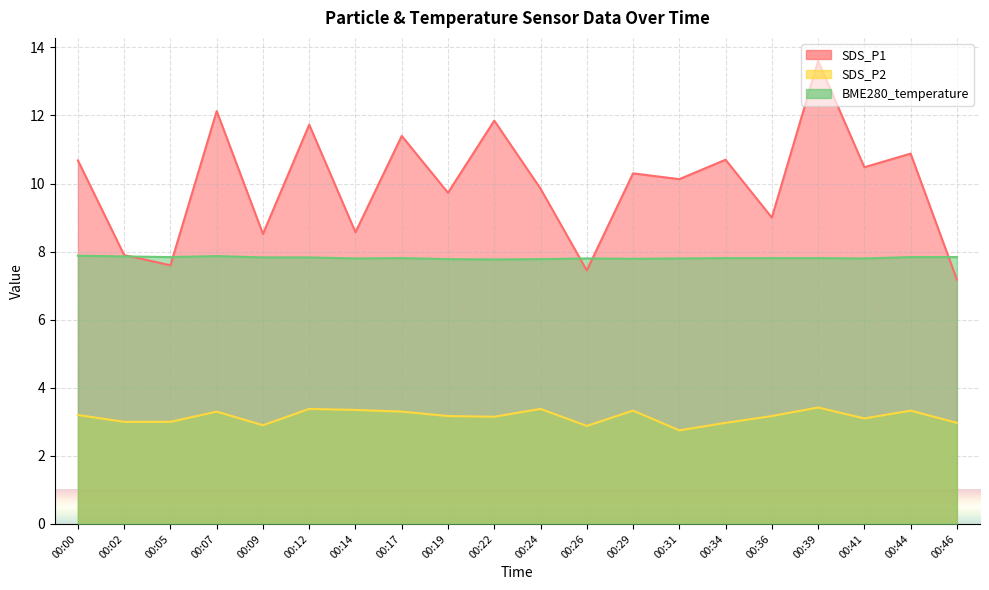

Is it true that SDS_P2 equals 3.1 at 00:41?

True